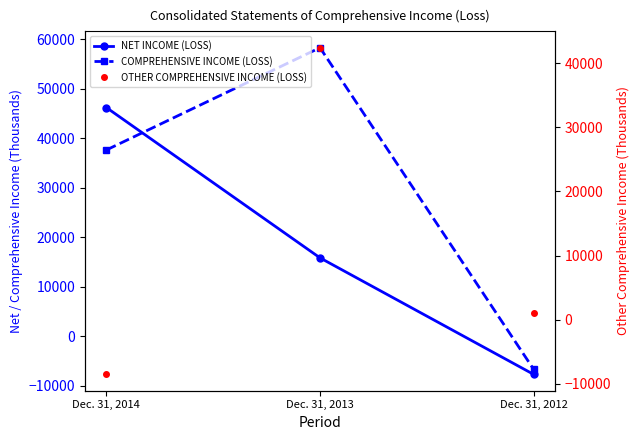

Count the NET INCOME (LOSS) values in the range -7732 to 46177.

3